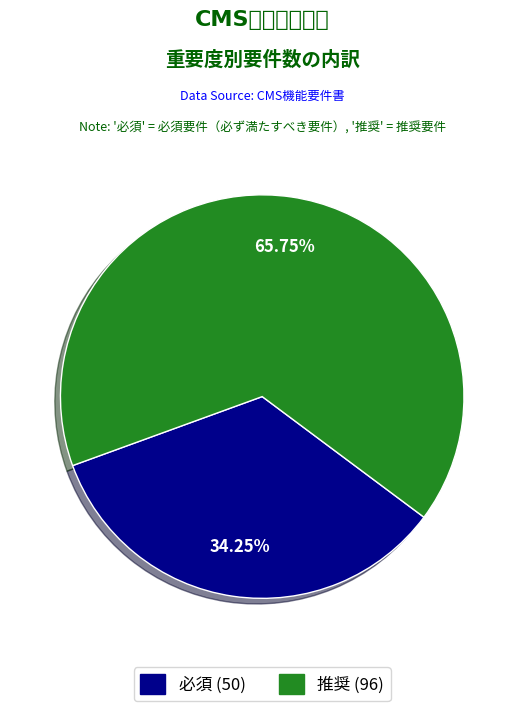

Count the number of slices in the pie.

2